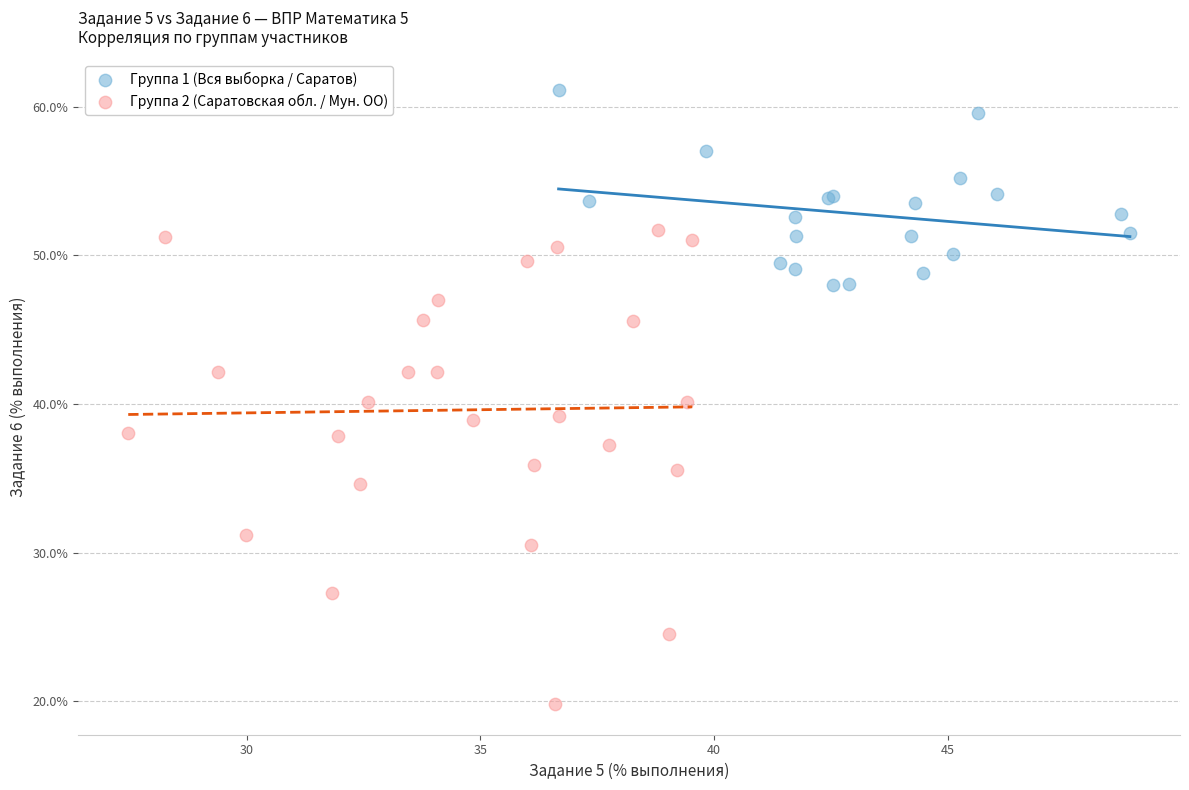

Which series has the widest spread of Y values?

Группа 2 (Саратовская обл. / Мун. ОО)